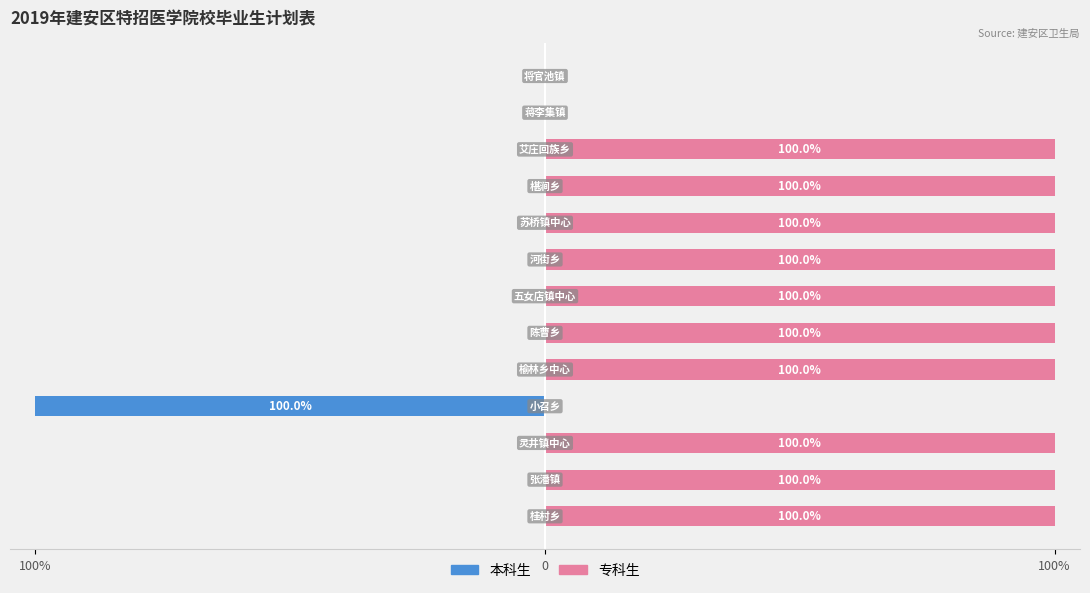

What is the maximum value for 专科生?

100